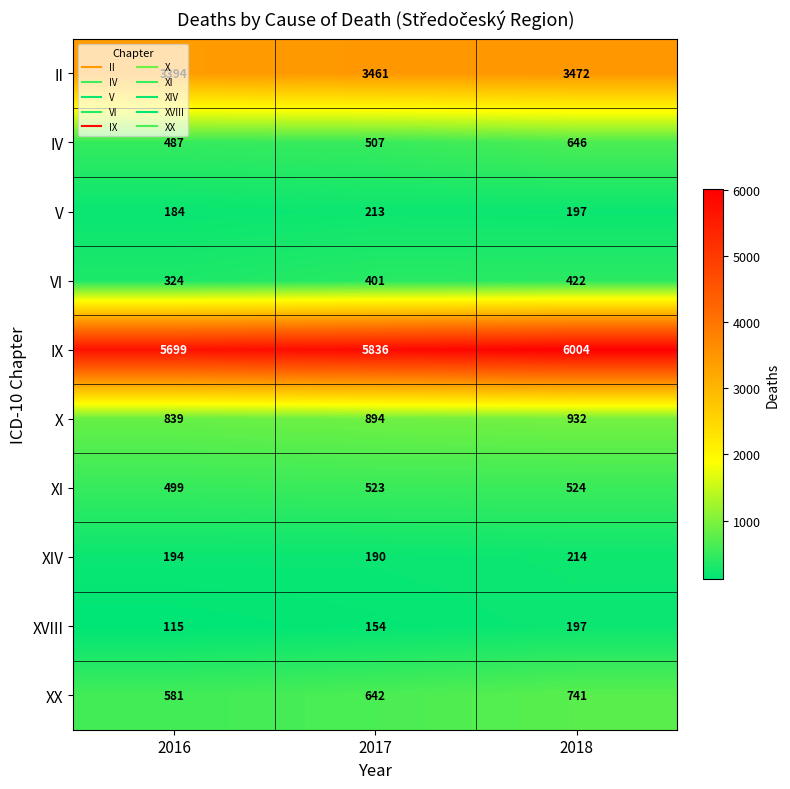

What is the spread (max minus min) of values at 2017?

5682